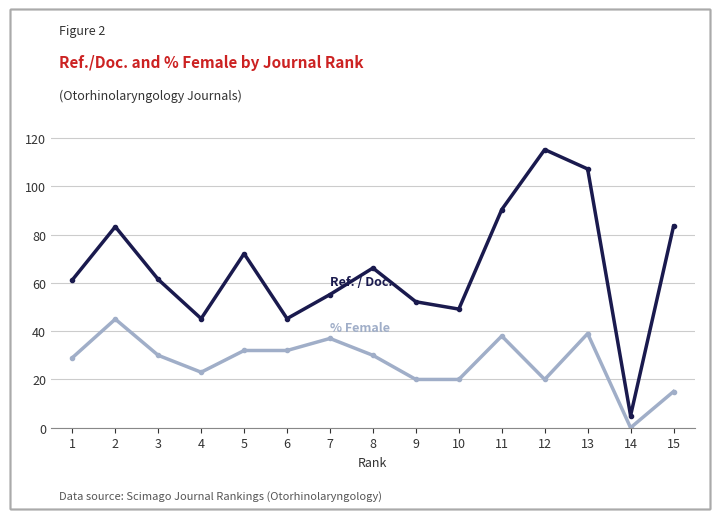

How many series are shown in this chart?

2